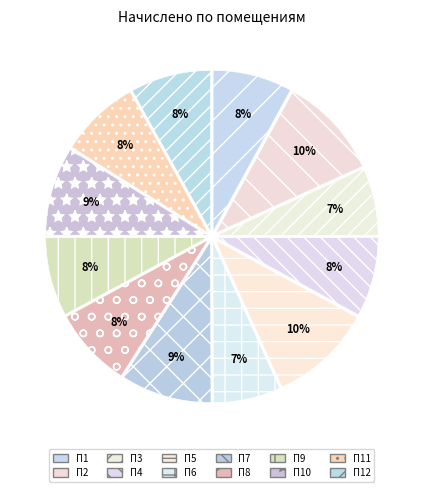

Is there a majority slice in this chart?

No